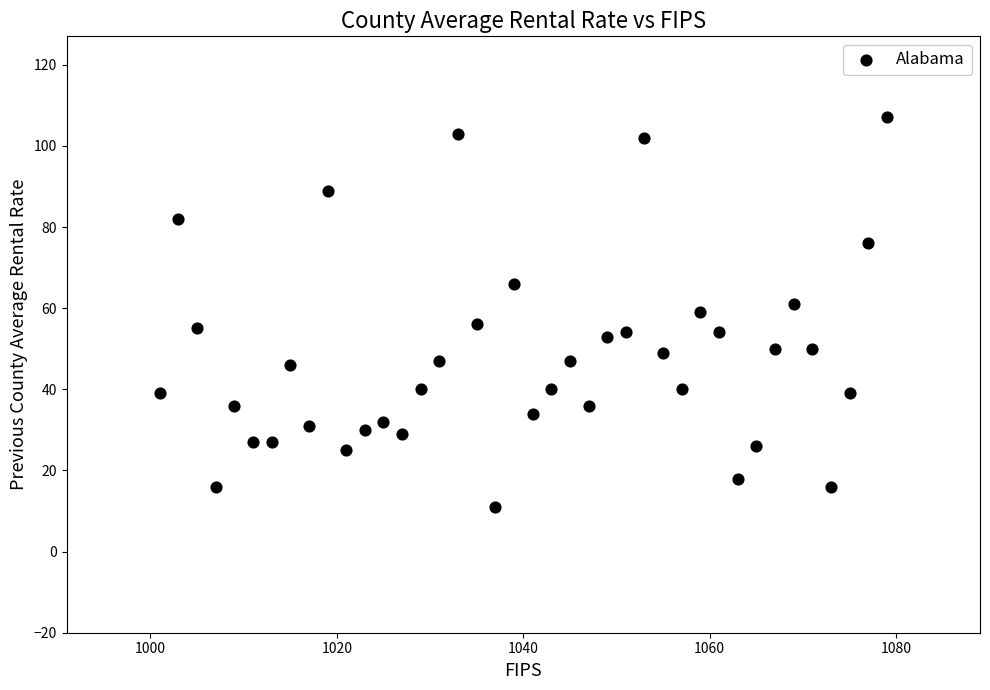

What is the range of Y values (max minus min)?

96